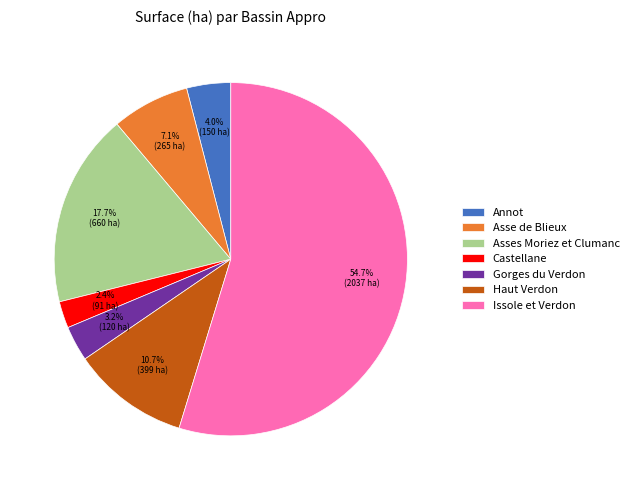

Combined, do Gorges du Verdon and Castellane account for over 50%?

No